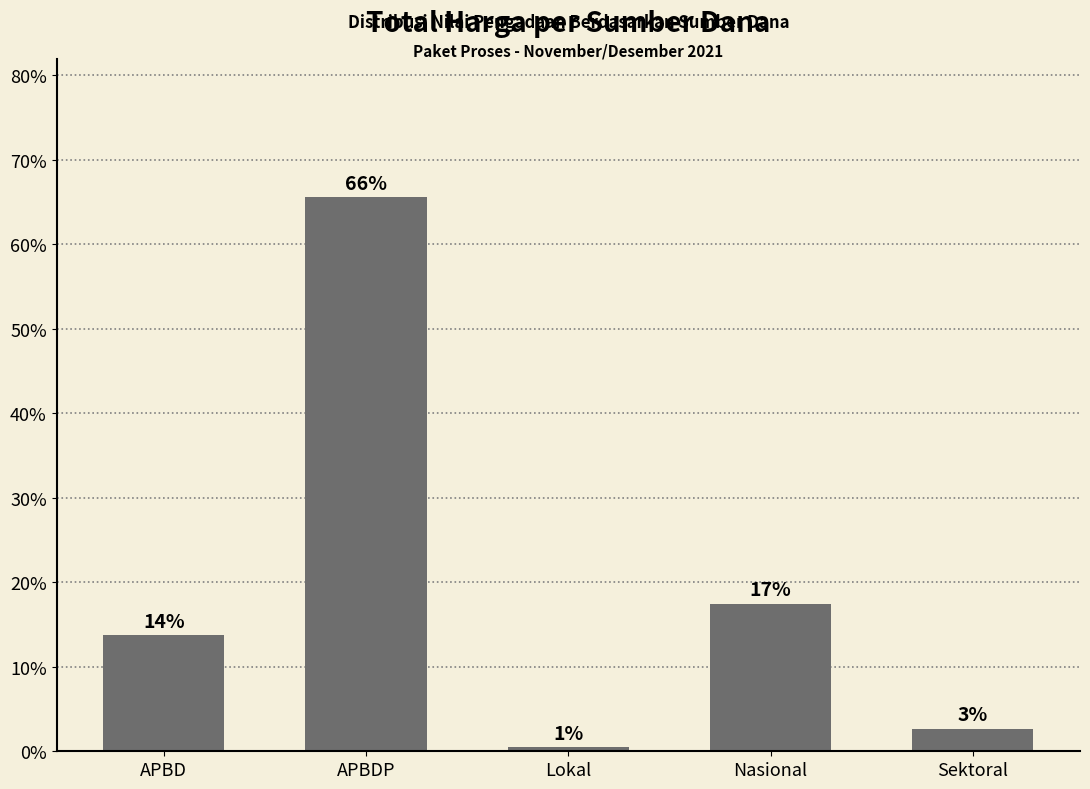

Are the bars horizontal?

No